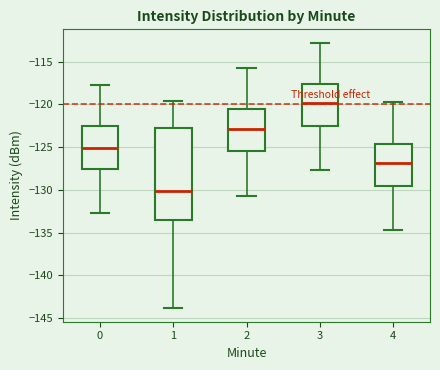

Where does the median line of the box at x = 0 sit on the y-axis? The values are not printed on the chart, so give them approximately, as read against the axis.

-125.0